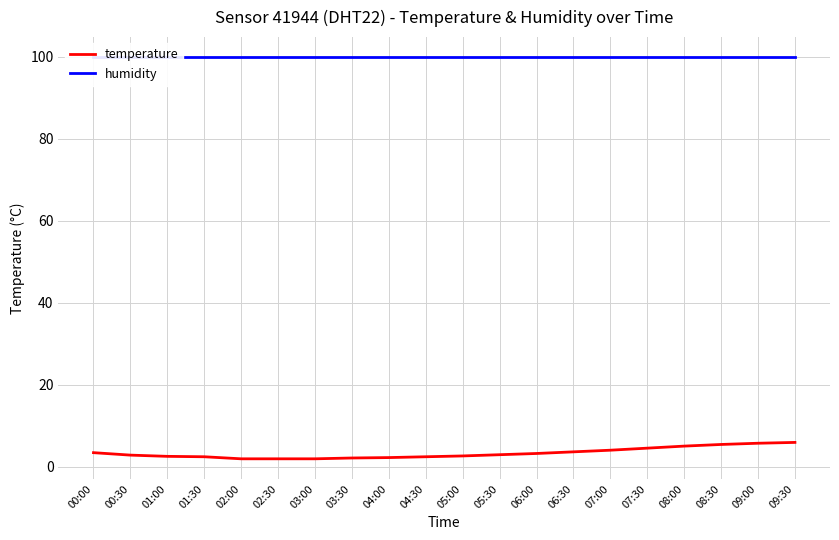

What is the maximum value shown in the chart?

99.9